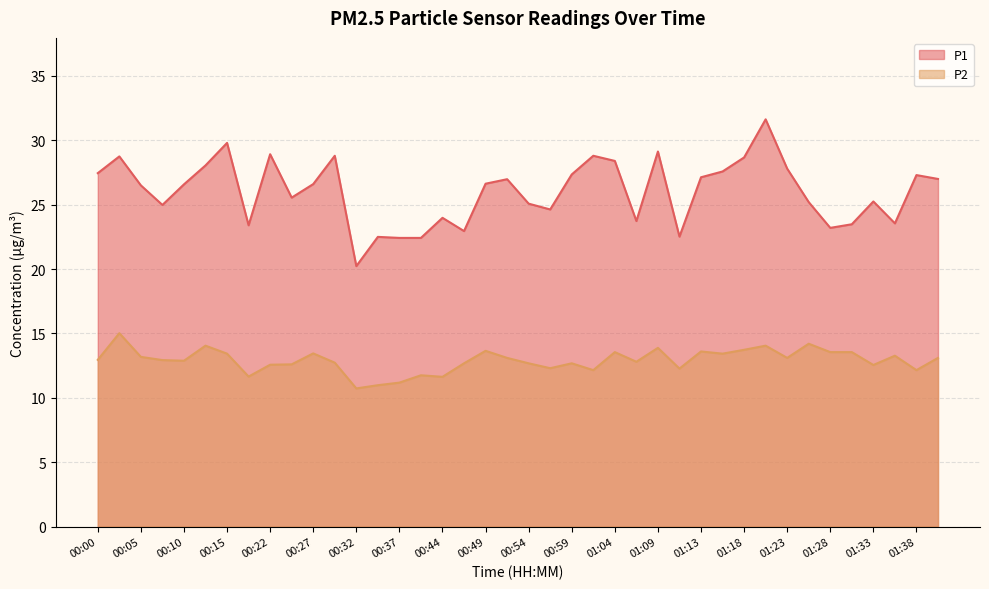

Rank the series by their average value, from highest to lowest.

P1, P2